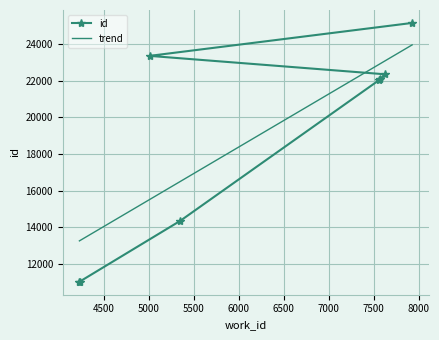

What is the value of the id point at the 6th from the left?

22078